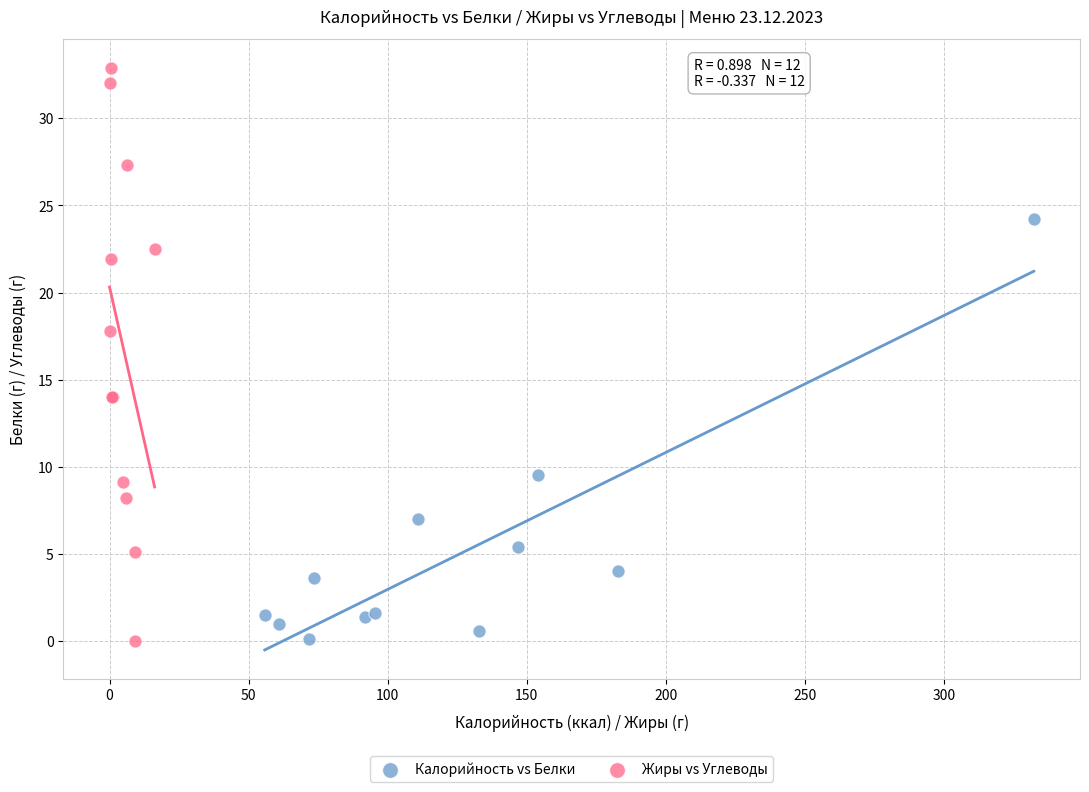

Which series has the largest Y range (max minus min)?

Жиры vs Углеводы